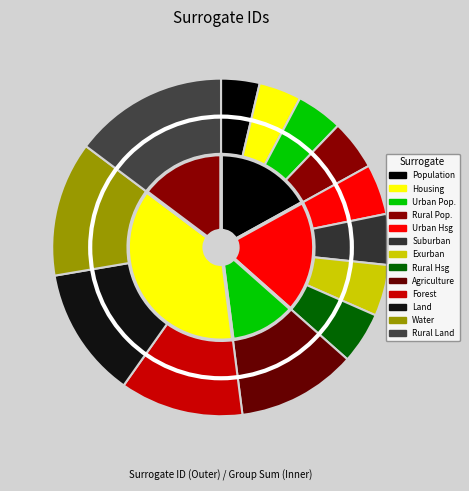

To the nearest percent, what percentage of the pie is Urban Housing?

5%